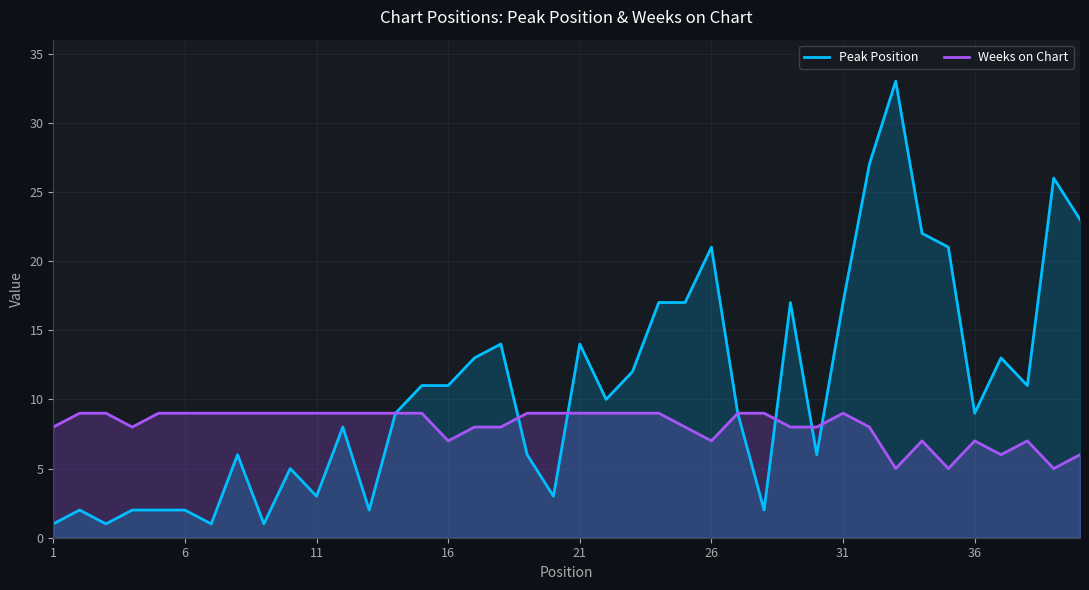

True or false: Peak Position has a value of 11 at 16.

True